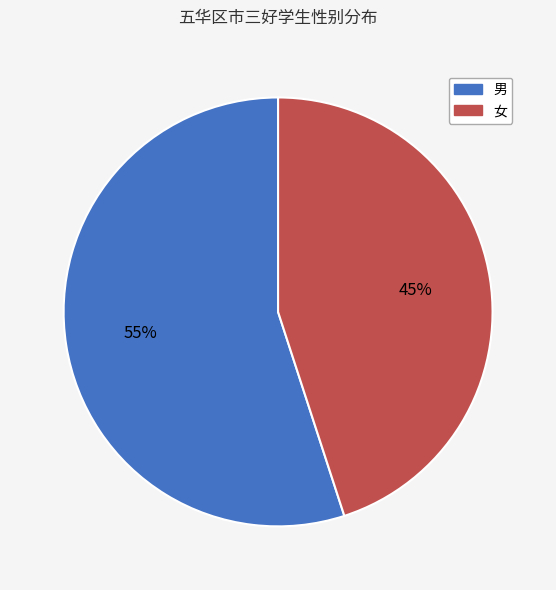

Is the sum of 女 and 男 greater than half?

Yes